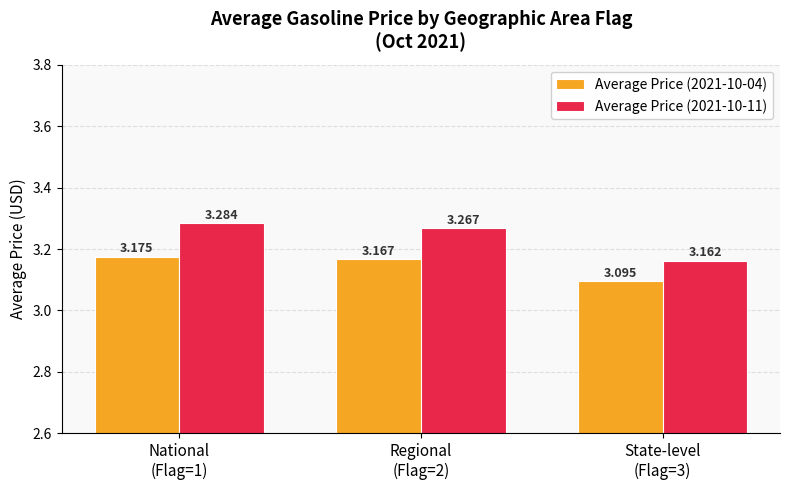

Which series changed the most between Regional
(Flag=2) and State-level
(Flag=3)?

Average Price (2021-10-11)